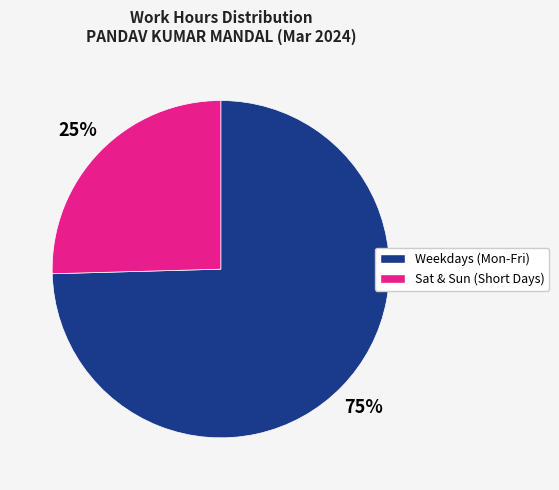

True or false: Sat & Sun (Short Days) accounts for 33% of the total.

False